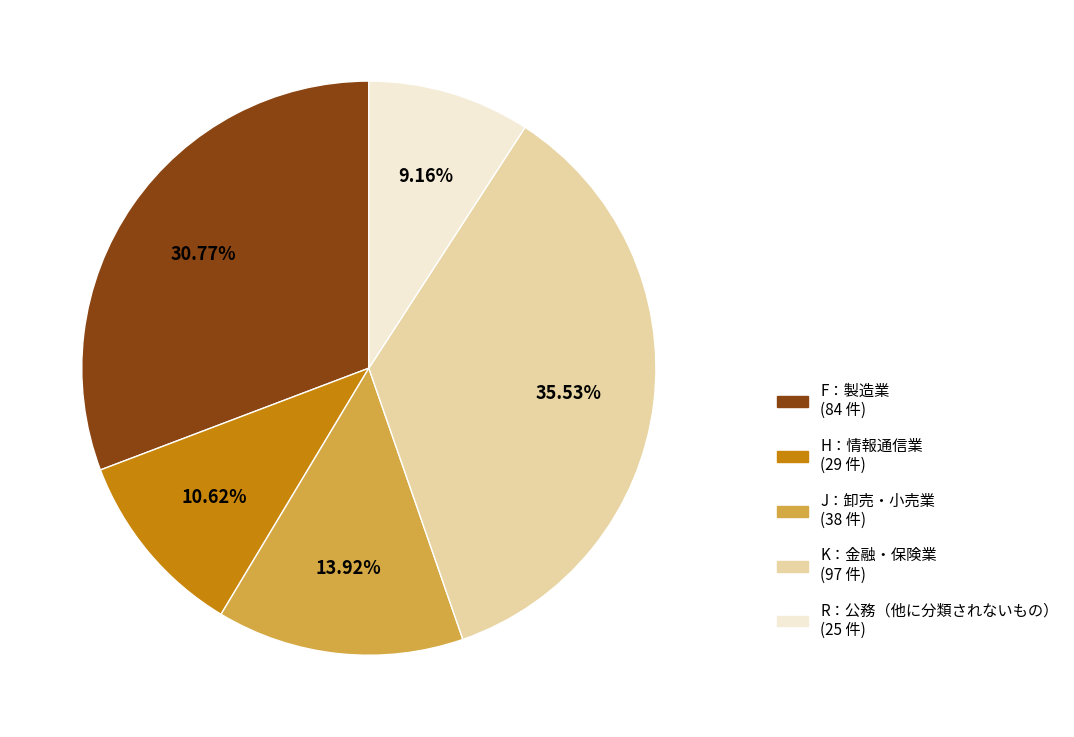

Is there a majority slice in this chart?

No